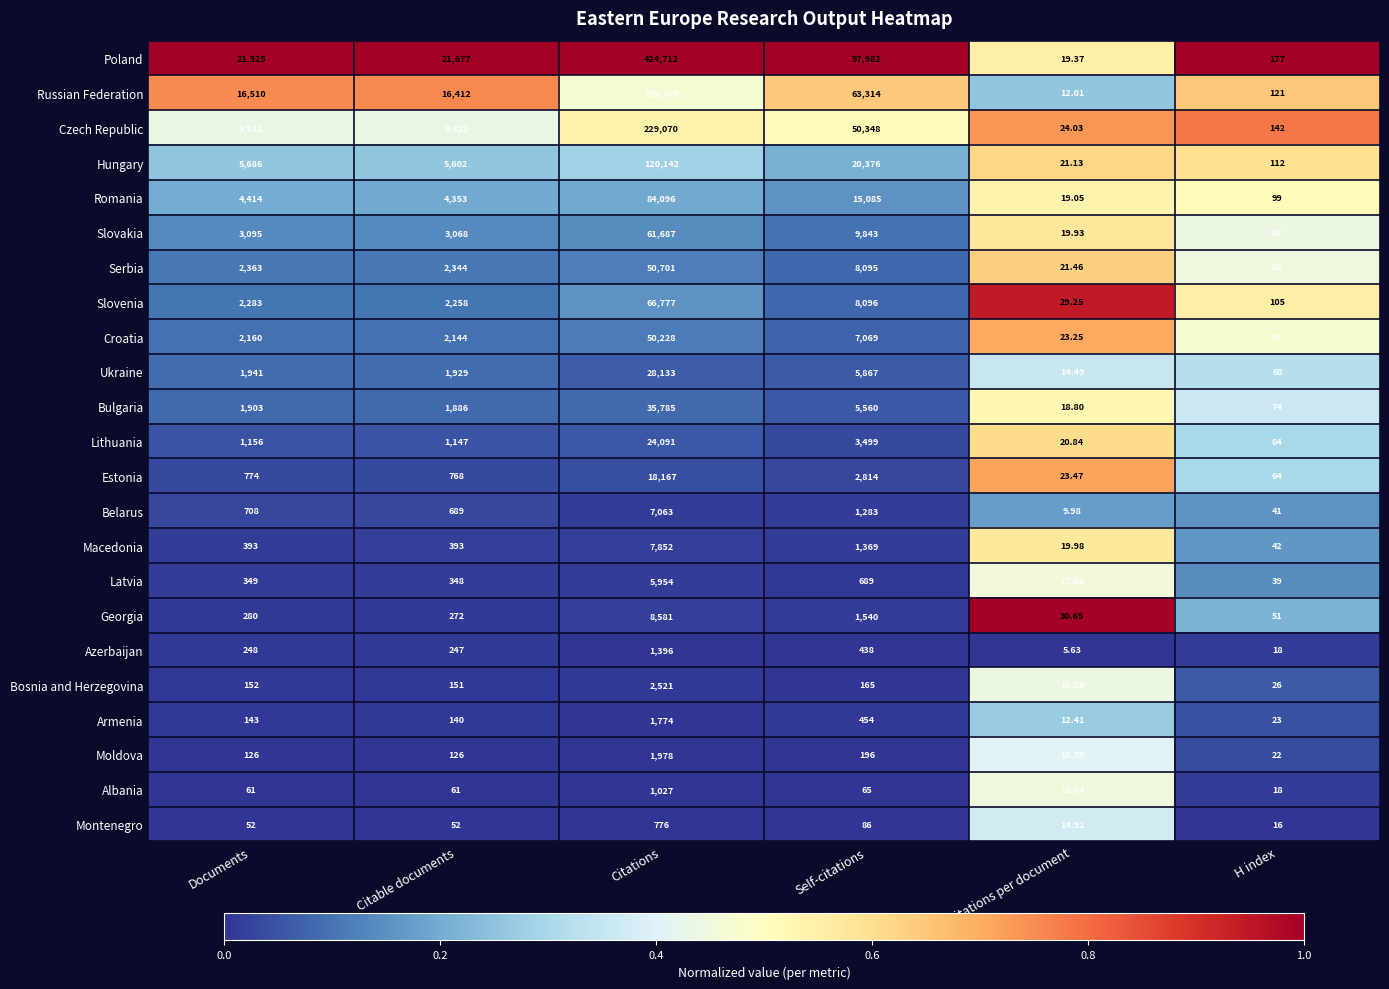

Which category has the lowest value across all series?

Citations per document